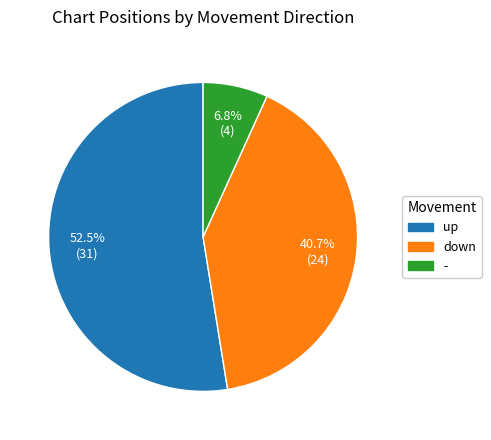

What is the majority slice?

up